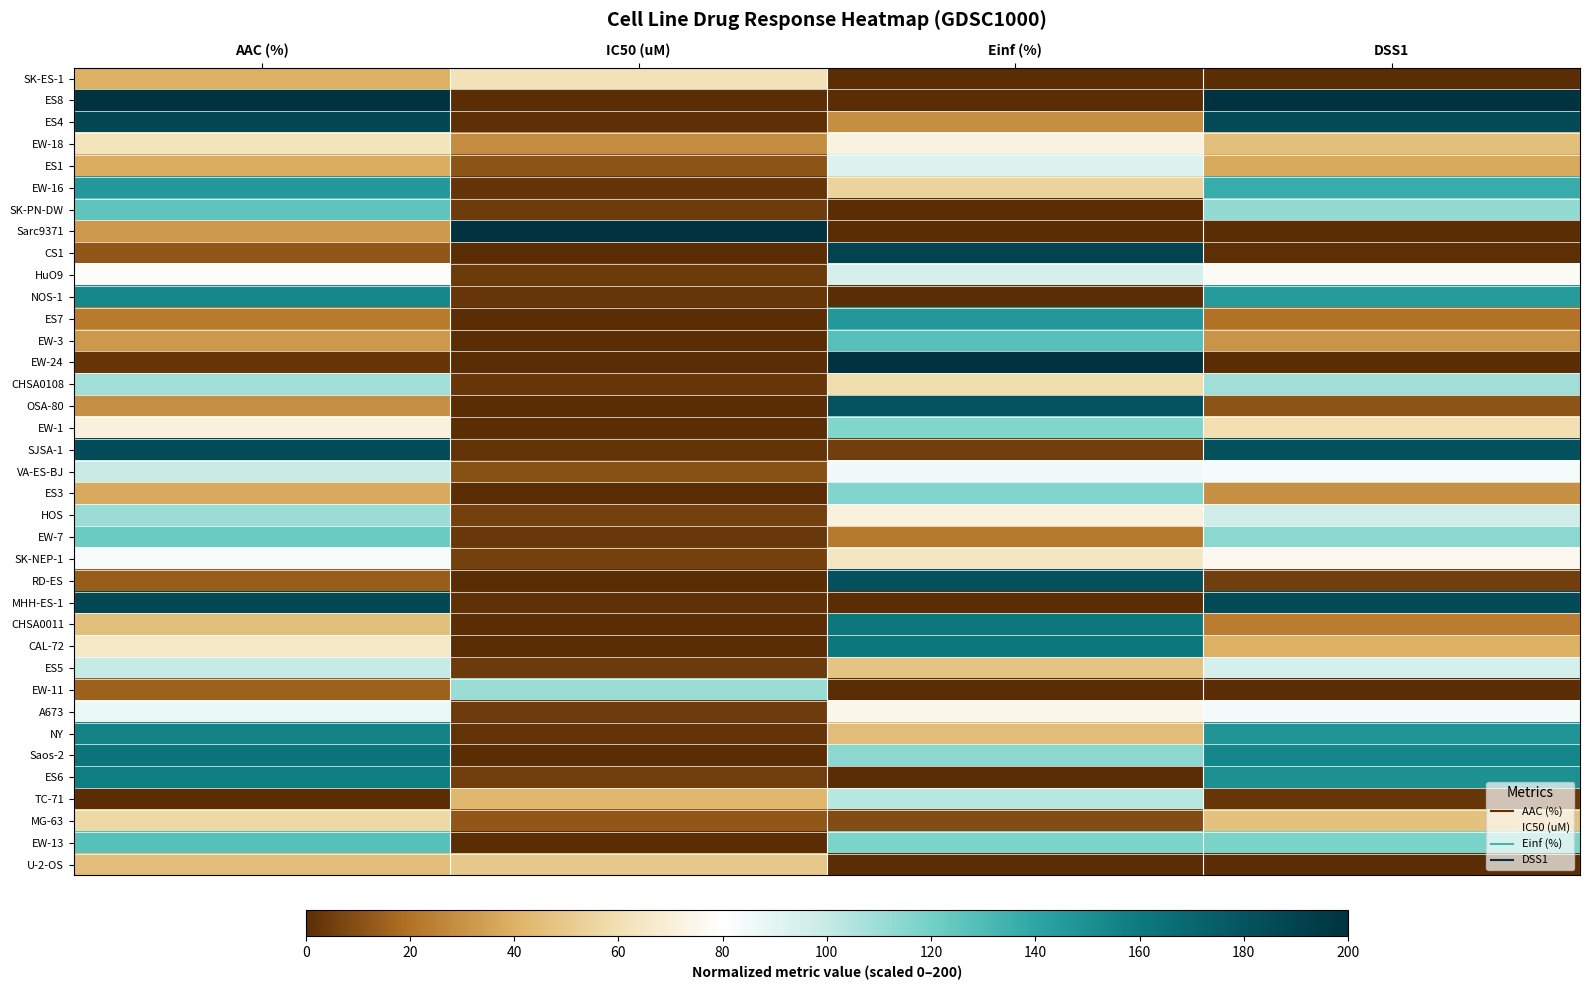

At which category is the sum across all series the highest?

AAC (%)